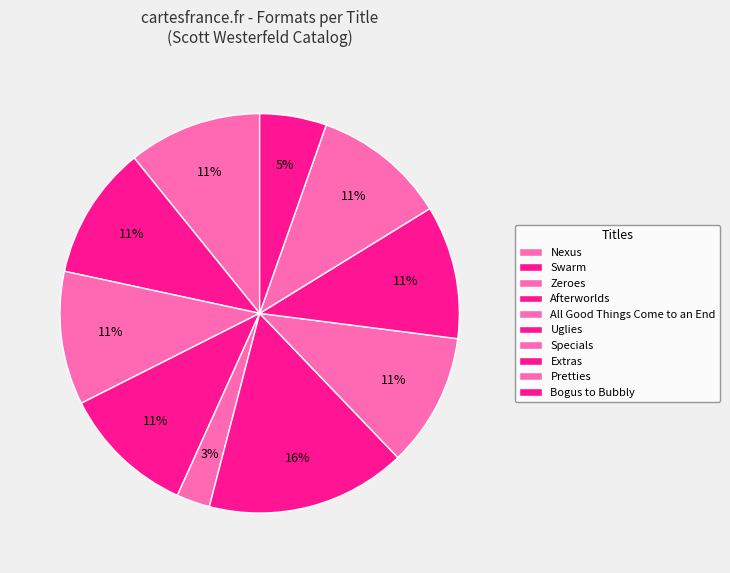

How many slices are in this pie chart?

10